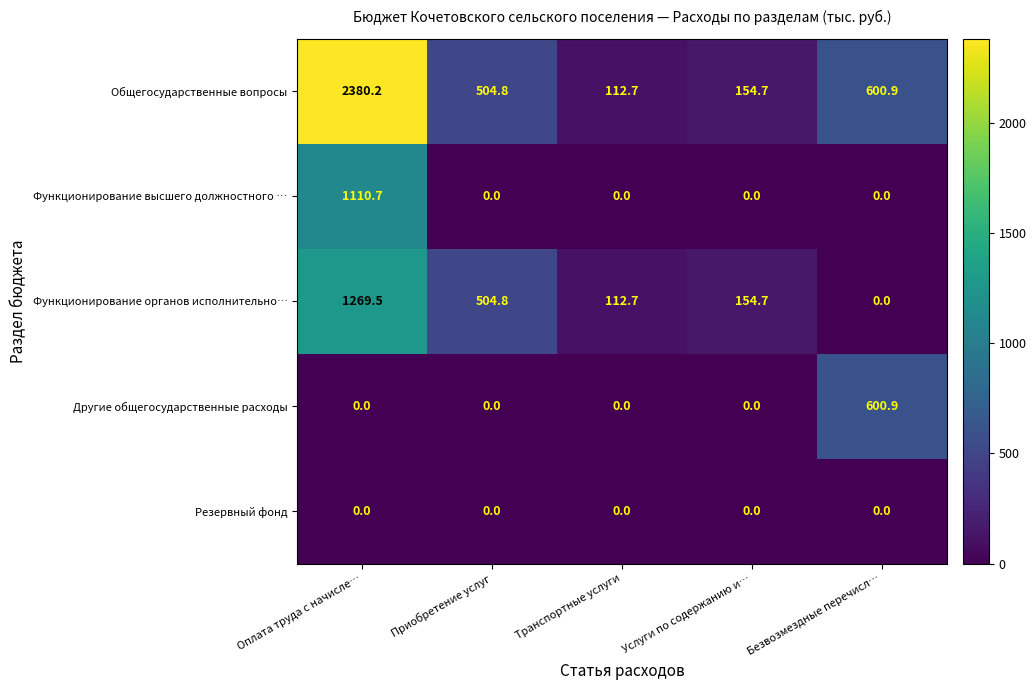

The Функционирование органов исполнительно… series shows 112.7 at Транспортные услуги. True or false?

True